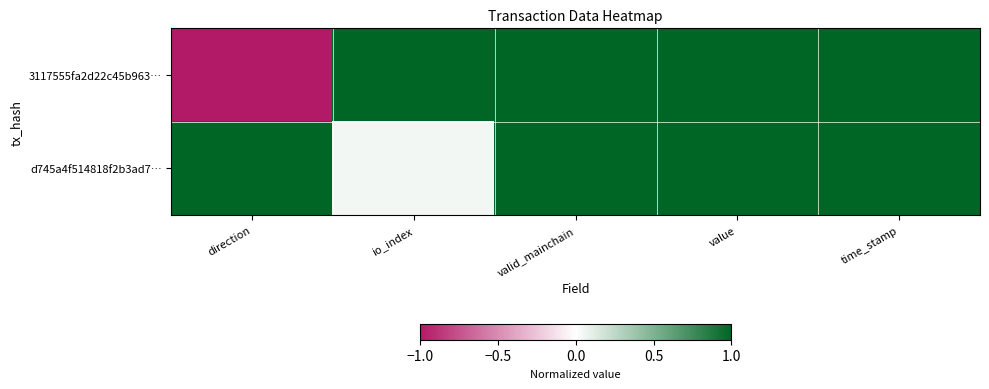

Reading right to left, transcribe all the data shown in this chart.

3117555fa2d22c45b963…: time_stamp=1.0	value=1.0	valid_mainchain=1.0	io_index=1.0	direction=-1.0
d745a4f514818f2b3ad7…: time_stamp=1.0	value=1.0	valid_mainchain=1.0	io_index=0.0	direction=1.0